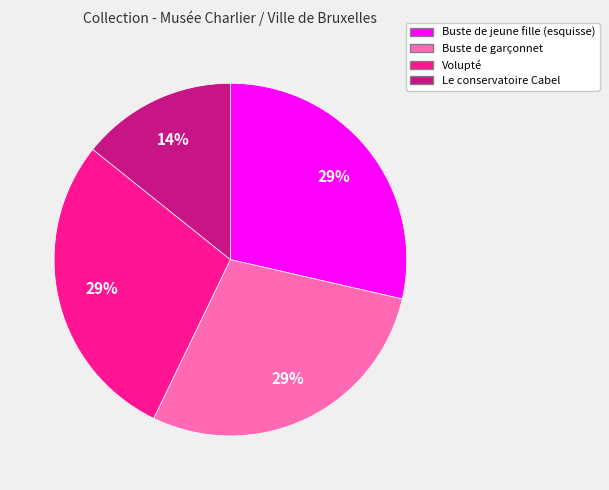

To the nearest percent, what percentage of the pie is Buste de garçonnet?

29%